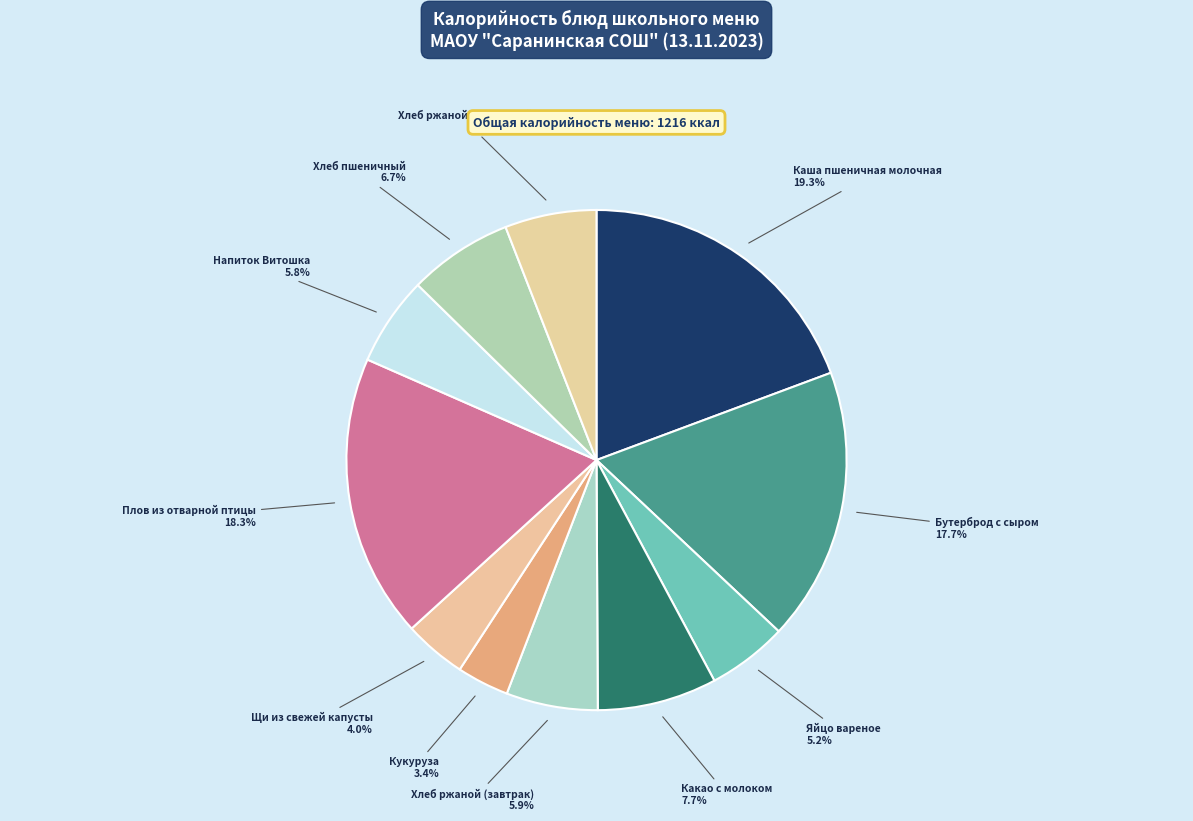

Count the number of slices in the pie.

11